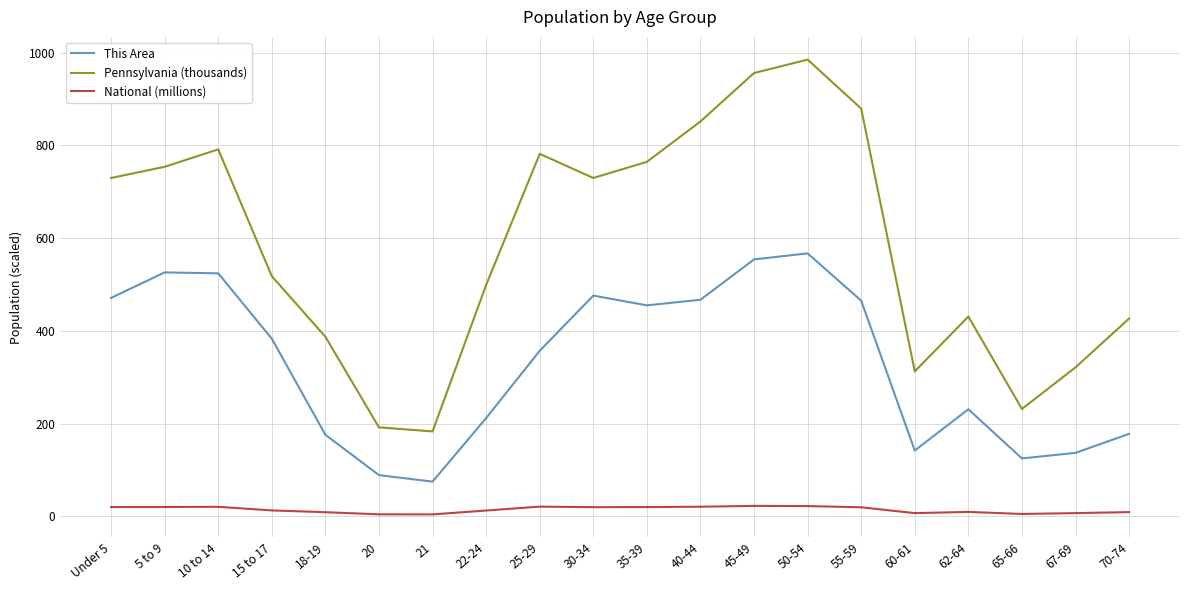

At which label does National (millions) first exceed 19?

Under 5